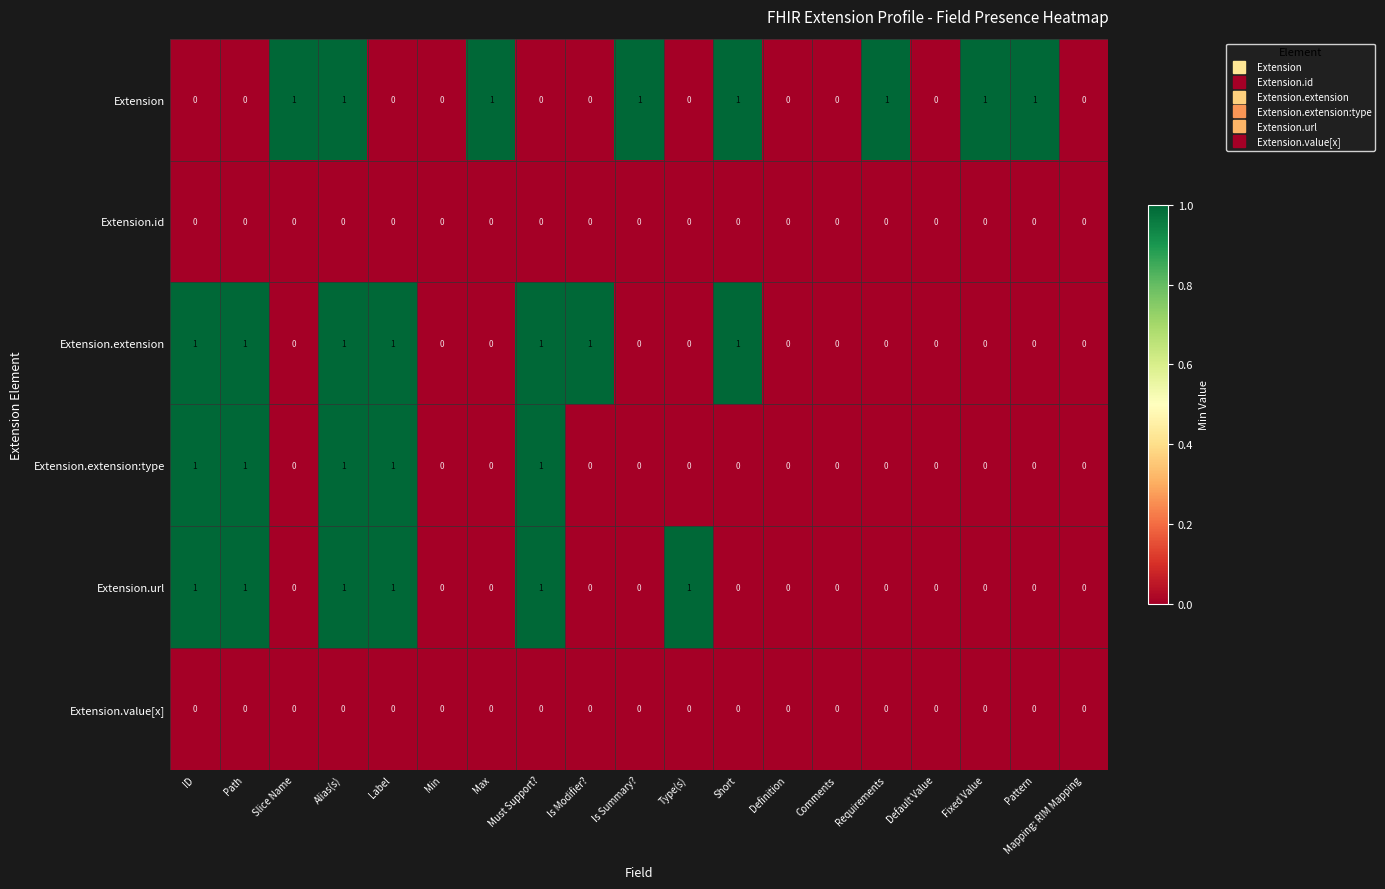

Is it true that Extension.extension:type equals 0 at Path?

False